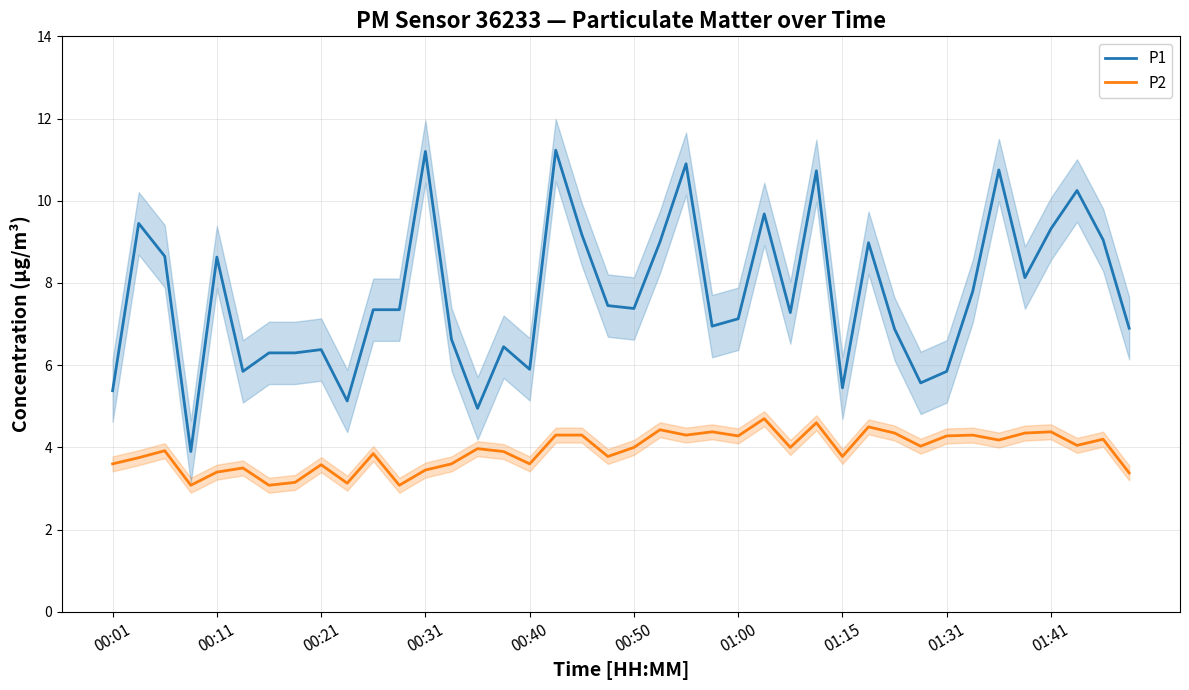

In P2, how many points are higher than both neighbors (excluding endpoints)?

13